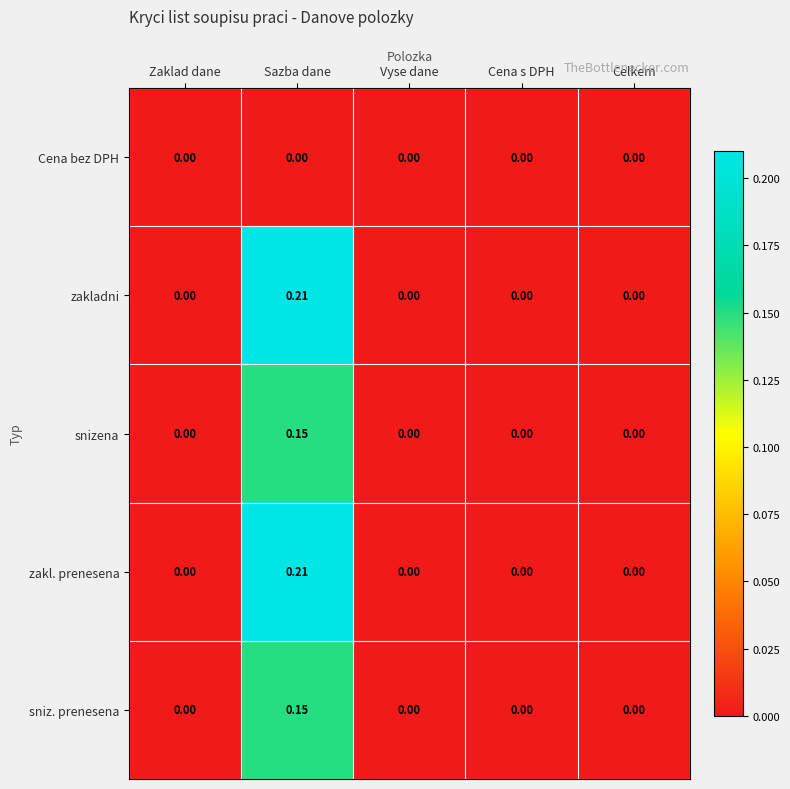

Which label corresponds to the largest value in the chart?

Sazba dane